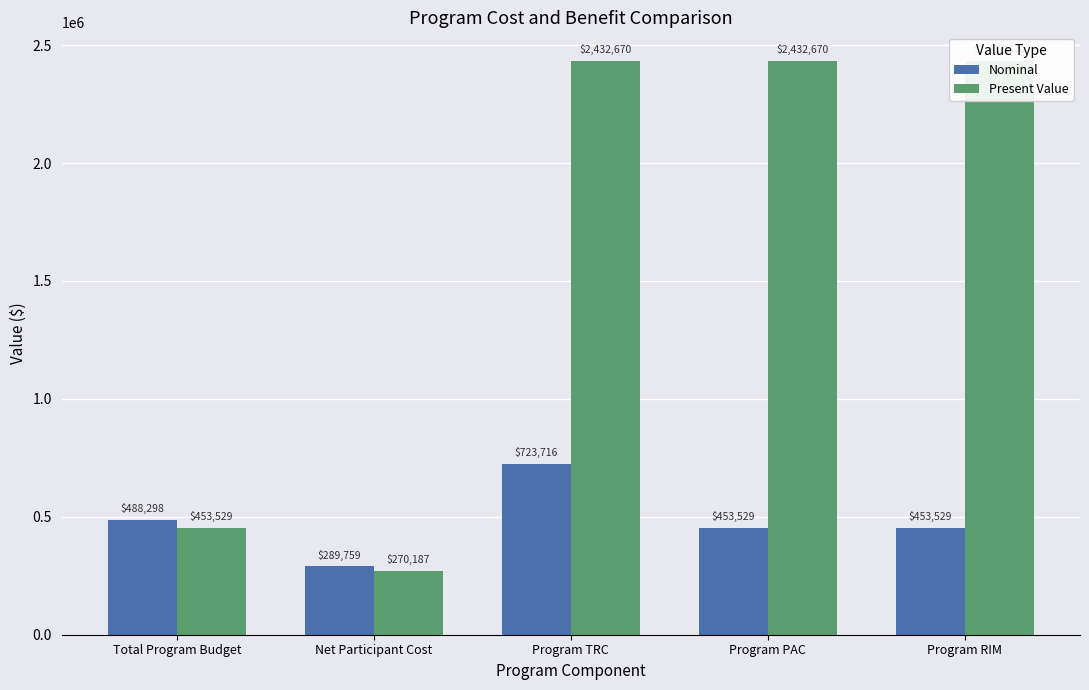

Rank the series by their maximum value, from lowest to highest.

Nominal, Present Value